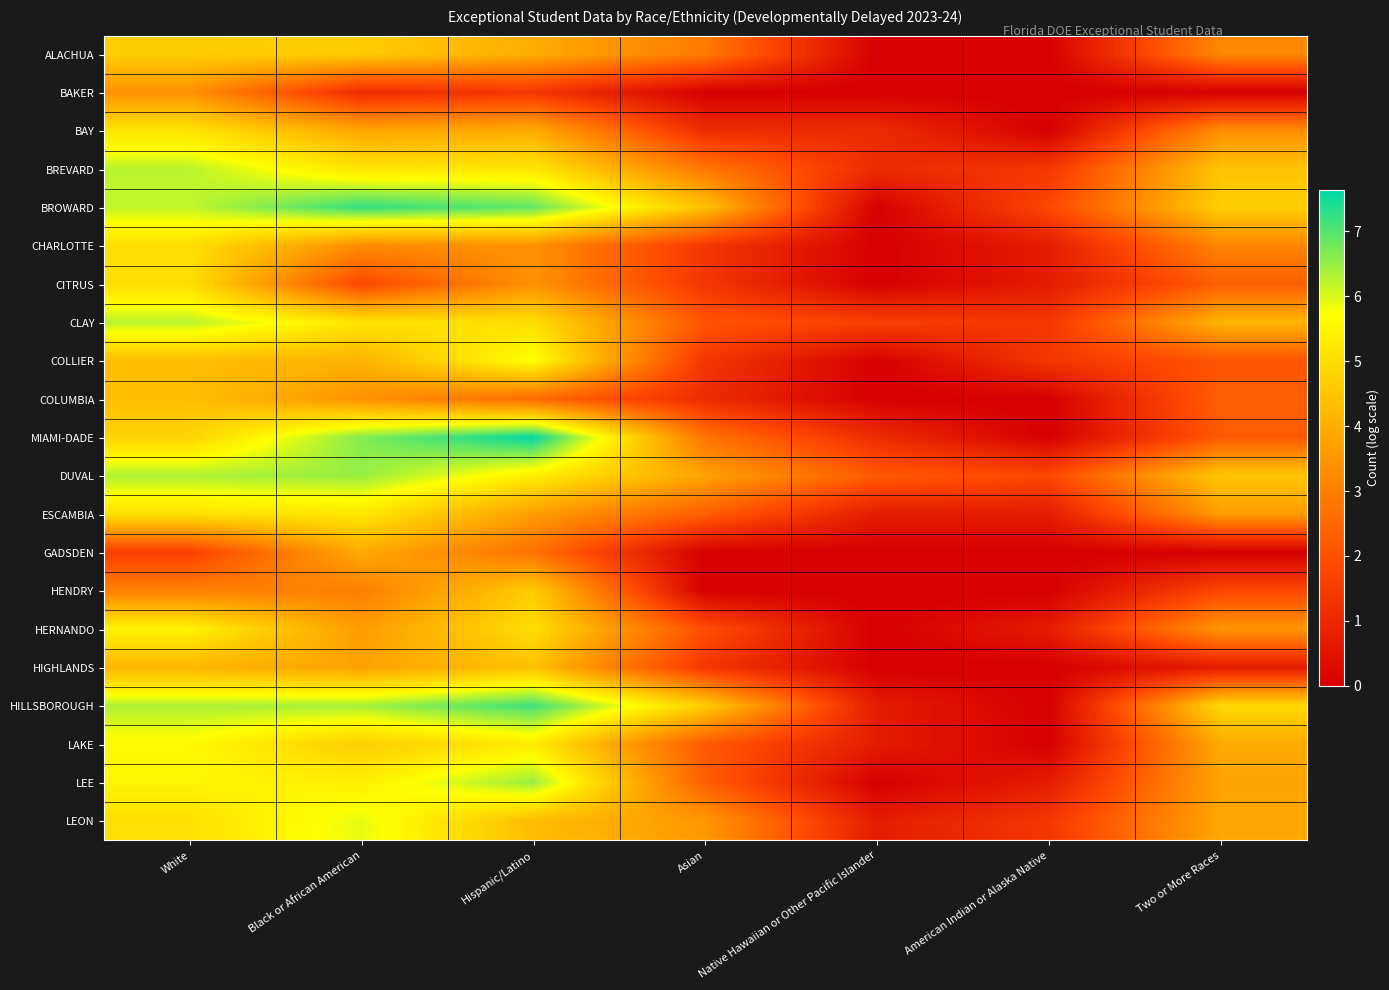

Reading right to left, list all the values displayed in this chart.

ALACHUA: Two or More Races=3.2	American Indian or Alaska Native=0.0	Native Hawaiian or Other Pacific Islander=0.0	Asian=2.9	Hispanic/Latino=4.0	Black or African American=4.6	White=4.7
BAKER: Two or More Races=0.0	American Indian or Alaska Native=0.0	Native Hawaiian or Other Pacific Islander=0.0	Asian=0.0	Hispanic/Latino=1.4	Black or African American=1.1	White=3.4
BAY: Two or More Races=3.3	American Indian or Alaska Native=0.0	Native Hawaiian or Other Pacific Islander=1.1	Asian=1.1	Hispanic/Latino=4.0	Black or African American=3.8	White=5.2
BREVARD: Two or More Races=4.5	American Indian or Alaska Native=1.4	Native Hawaiian or Other Pacific Islander=1.1	Asian=2.8	Hispanic/Latino=5.2	Black or African American=5.2	White=6.2
BROWARD: Two or More Races=4.7	American Indian or Alaska Native=1.8	Native Hawaiian or Other Pacific Islander=0.0	Asian=4.4	Hispanic/Latino=6.9	Black or African American=7.3	White=6.2
CHARLOTTE: Two or More Races=3.1	American Indian or Alaska Native=0.7	Native Hawaiian or Other Pacific Islander=0.0	Asian=1.4	Hispanic/Latino=3.4	Black or African American=3.3	White=5.0
CITRUS: Two or More Races=2.3	American Indian or Alaska Native=0.7	Native Hawaiian or Other Pacific Islander=0.0	Asian=1.4	Hispanic/Latino=3.4	Black or African American=1.8	White=5.0
CLAY: Two or More Races=4.1	American Indian or Alaska Native=1.4	Native Hawaiian or Other Pacific Islander=1.6	Asian=2.1	Hispanic/Latino=5.0	Black or African American=5.2	White=6.2
COLLIER: Two or More Races=2.1	American Indian or Alaska Native=1.4	Native Hawaiian or Other Pacific Islander=0.0	Asian=1.4	Hispanic/Latino=5.8	Black or African American=4.1	White=4.3
COLUMBIA: Two or More Races=2.3	American Indian or Alaska Native=0.0	Native Hawaiian or Other Pacific Islander=0.0	Asian=1.1	Hispanic/Latino=2.6	Black or African American=3.4	White=4.4
MIAMI-DADE: Two or More Races=2.2	American Indian or Alaska Native=0.0	Native Hawaiian or Other Pacific Islander=1.1	Asian=2.8	Hispanic/Latino=7.6	Black or African American=6.7	White=4.8
DUVAL: Two or More Races=4.5	American Indian or Alaska Native=1.8	Native Hawaiian or Other Pacific Islander=2.2	Asian=3.8	Hispanic/Latino=5.4	Black or African American=6.5	White=6.3
ESCAMBIA: Two or More Races=3.6	American Indian or Alaska Native=0.7	Native Hawaiian or Other Pacific Islander=0.7	Asian=2.3	Hispanic/Latino=3.6	Black or African American=5.2	White=5.1
GADSDEN: Two or More Races=0.0	American Indian or Alaska Native=0.0	Native Hawaiian or Other Pacific Islander=0.0	Asian=0.0	Hispanic/Latino=2.7	Black or African American=3.9	White=1.6
HENDRY: Two or More Races=1.8	American Indian or Alaska Native=0.0	Native Hawaiian or Other Pacific Islander=0.0	Asian=0.0	Hispanic/Latino=4.7	Black or African American=3.0	White=3.0
HERNANDO: Two or More Races=3.5	American Indian or Alaska Native=0.7	Native Hawaiian or Other Pacific Islander=0.0	Asian=1.9	Hispanic/Latino=5.0	Black or African American=3.6	White=5.5
HIGHLANDS: Two or More Races=0.7	American Indian or Alaska Native=0.0	Native Hawaiian or Other Pacific Islander=0.0	Asian=1.4	Hispanic/Latino=4.4	Black or African American=3.7	White=4.2
HILLSBOROUGH: Two or More Races=4.9	American Indian or Alaska Native=0.0	Native Hawaiian or Other Pacific Islander=0.7	Asian=4.7	Hispanic/Latino=7.2	Black or African American=6.4	White=6.3
LAKE: Two or More Races=3.9	American Indian or Alaska Native=0.0	Native Hawaiian or Other Pacific Islander=0.7	Asian=2.2	Hispanic/Latino=5.3	Black or African American=4.7	White=5.6
LEE: Two or More Races=3.8	American Indian or Alaska Native=0.7	Native Hawaiian or Other Pacific Islander=0.0	Asian=2.3	Hispanic/Latino=6.5	Black or African American=5.4	White=5.5
LEON: Two or More Races=3.8	American Indian or Alaska Native=1.4	Native Hawaiian or Other Pacific Islander=0.7	Asian=3.5	Hispanic/Latino=4.3	Black or African American=5.9	White=5.1